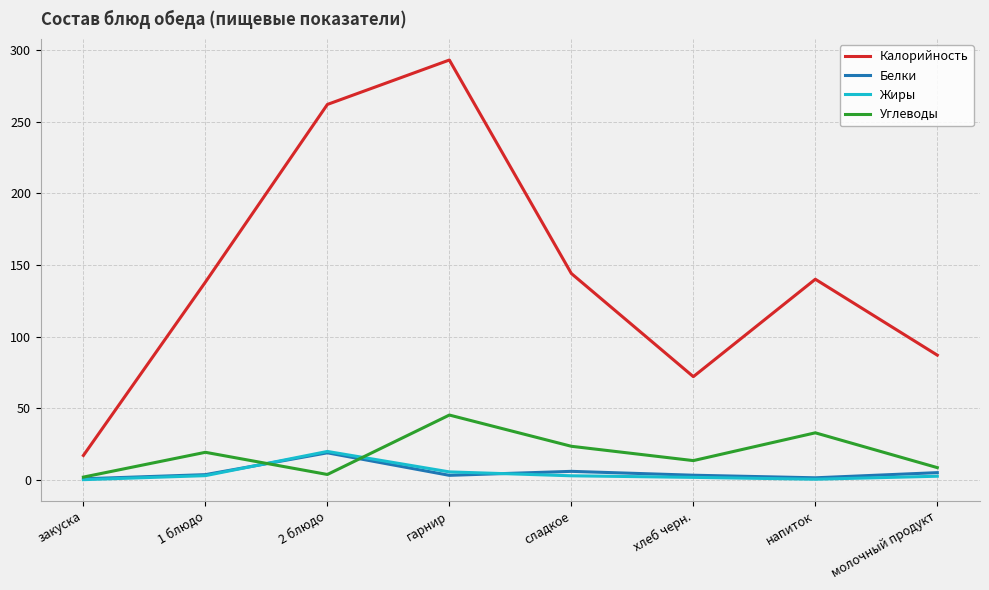

What is the sum of all Калорийность values?

1153.0